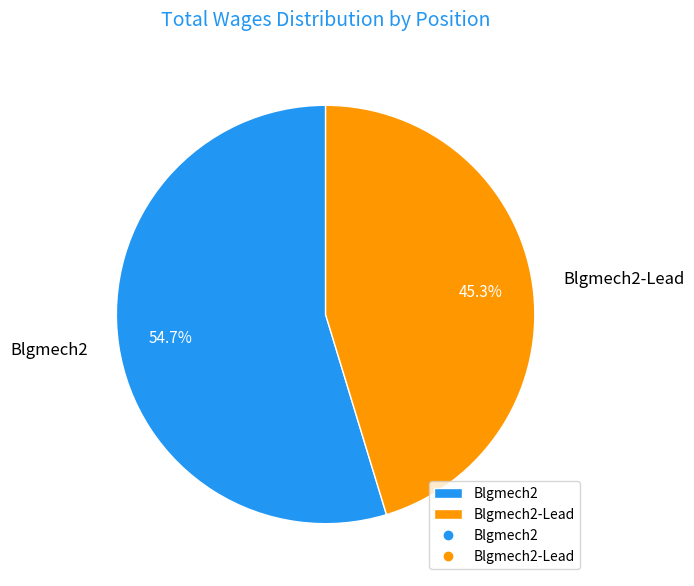

What percentage do Blgmech2 and Blgmech2-Lead together represent?

100.0%